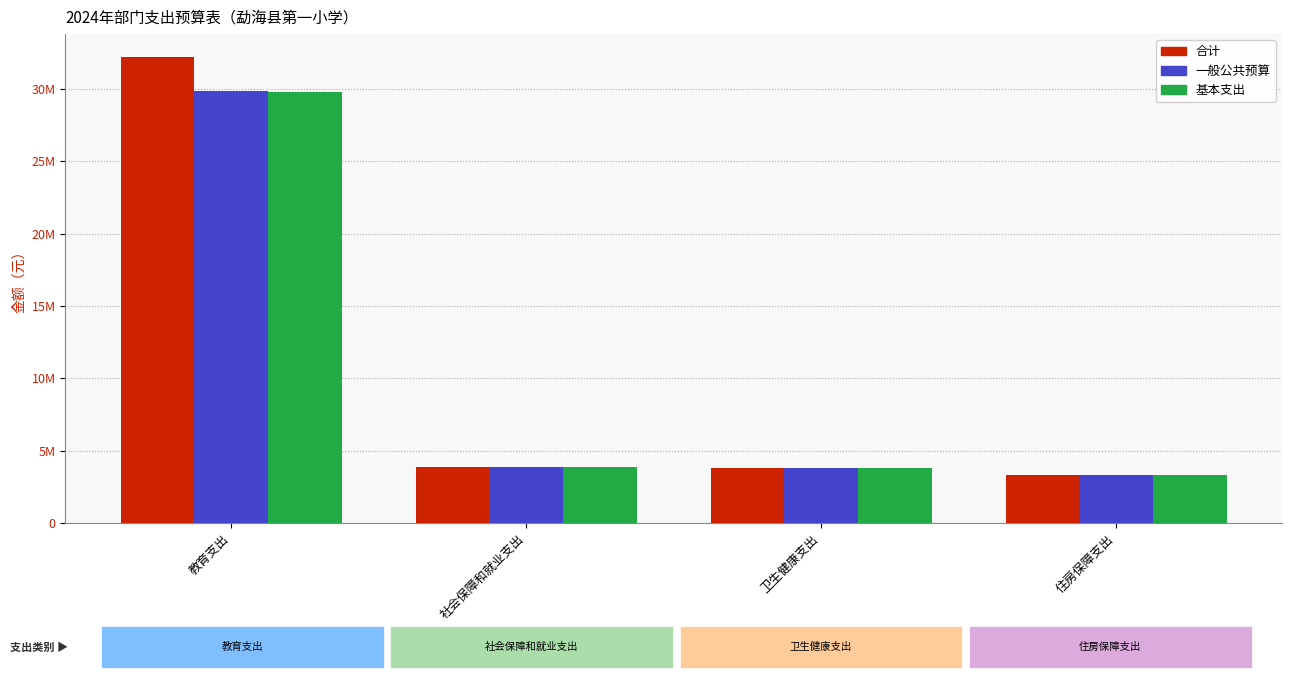

Which series has the largest range (max minus min)?

合计